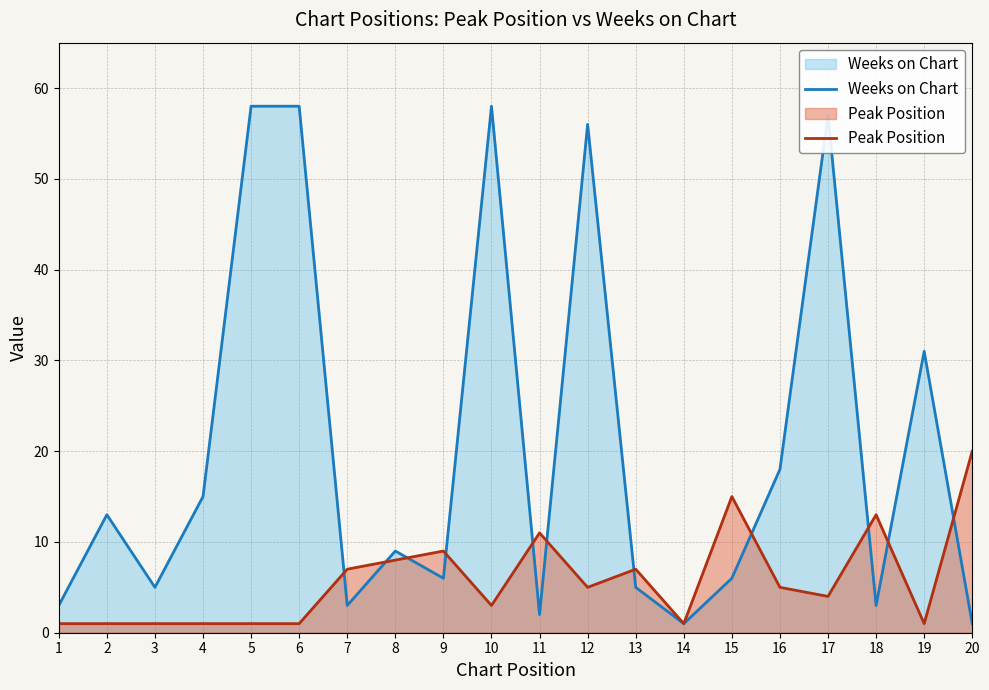

Where is the first local minimum for Peak Position?

10